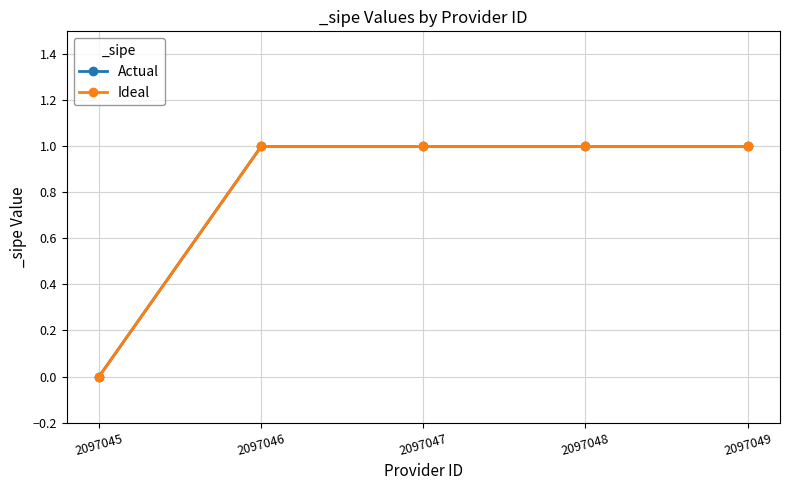

What are all the series names shown in the legend?

Actual, Ideal